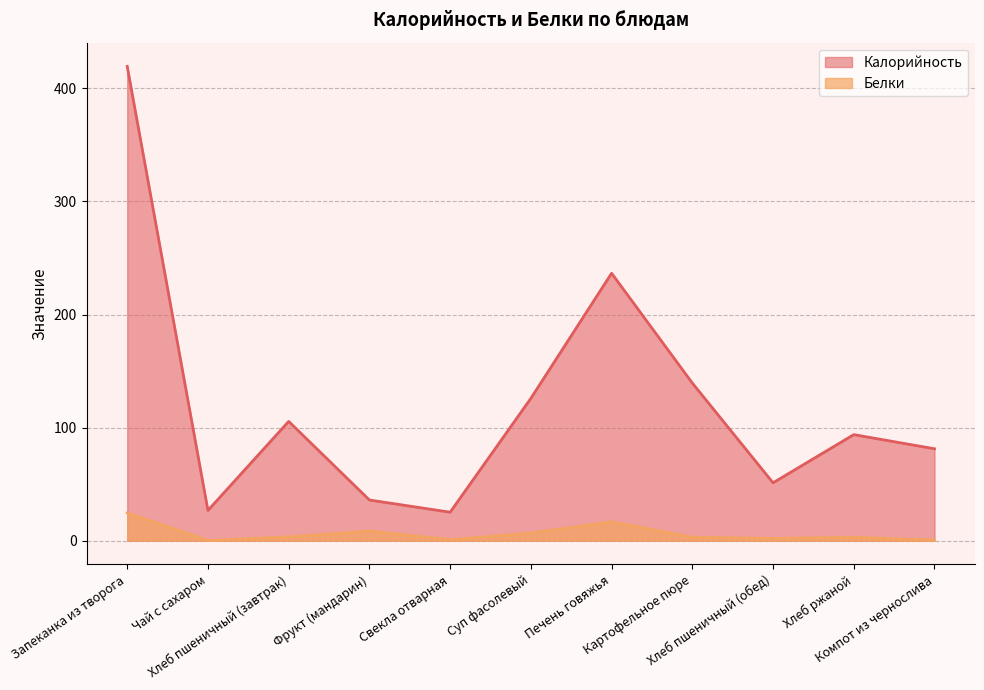

Reading right to left, list all the values displayed in this chart.

Калорийность: Компот из чернослива=81.3	Хлеб ржаной=93.8	Хлеб пшеничный (обед)=51.2	Картофельное пюре=139.4	Печень говяжья=236.5	Суп фасолевый=125.9	Свекла отварная=25.2	Фрукт (мандарин)=36.0	Хлеб пшеничный (завтрак)=105.5	Чай с сахаром=26.8	Запеканка из творога=419.4
Белки: Компот из чернослива=0.5	Хлеб ржаной=3.0	Хлеб пшеничный (обед)=2.0	Картофельное пюре=3.1	Печень говяжья=16.7	Суп фасолевый=6.8	Свекла отварная=0.9	Фрукт (мандарин)=8.6	Хлеб пшеничный (завтрак)=3.4	Чай с сахаром=0.2	Запеканка из творога=24.5